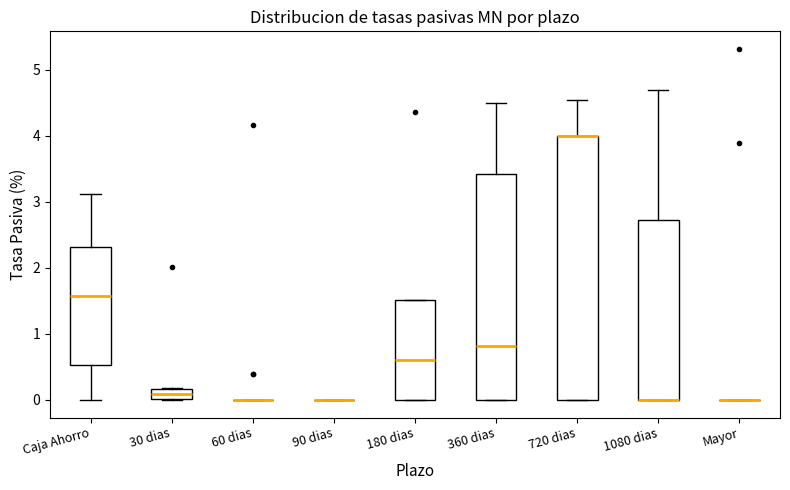

Where is the upper edge of the box for 1080 dias on the y-axis? The values are not printed on the chart, so give them approximately, as read against the axis.

2.7